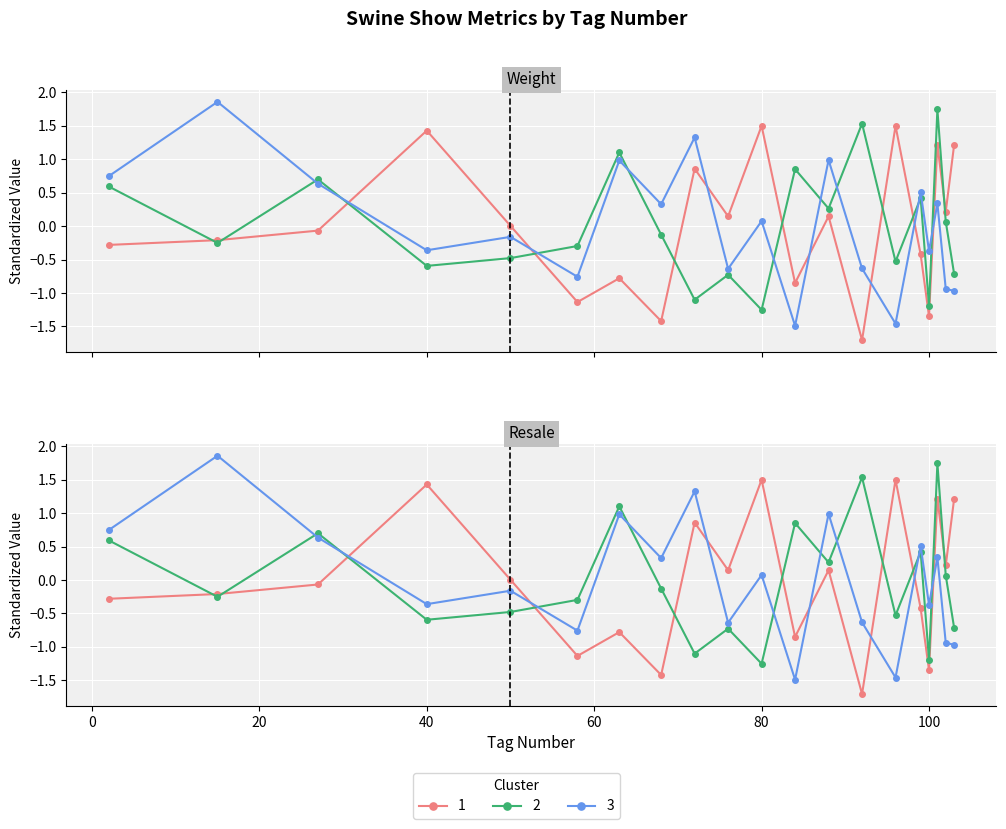

List the labels in order of Resale value, largest first.

80, 96, 40, 101, 103, 72, 102, 76, 88, 50, 27, 15, 2, 99, 63, 84, 58, 100, 68, 92